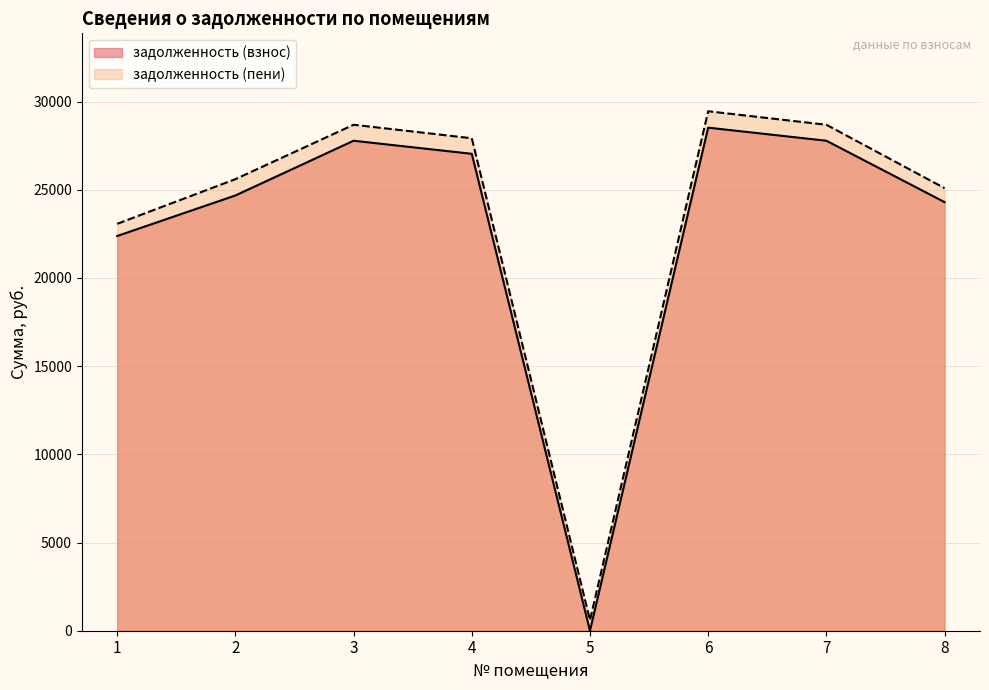

How many values in the задолженность (пени) series are below 27916?

4